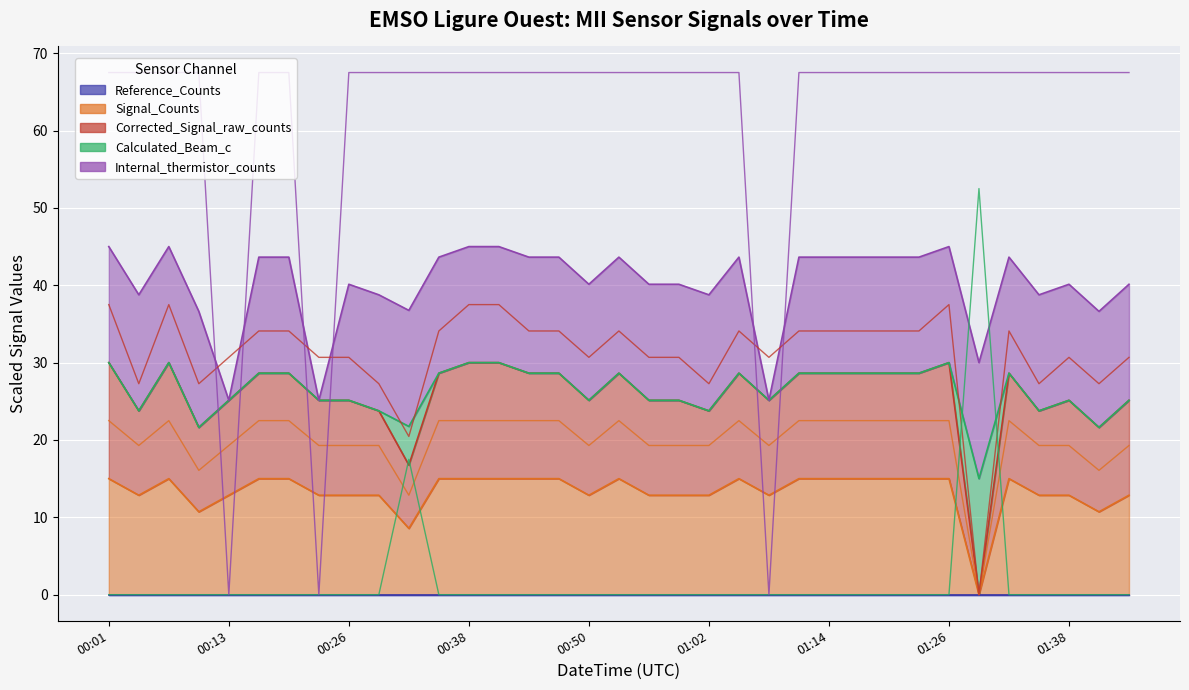

Where do Signal_Counts and Calculated_Beam_c first cross each other?

2019-12-23T00:29:02 and 2019-12-23T00:32:03